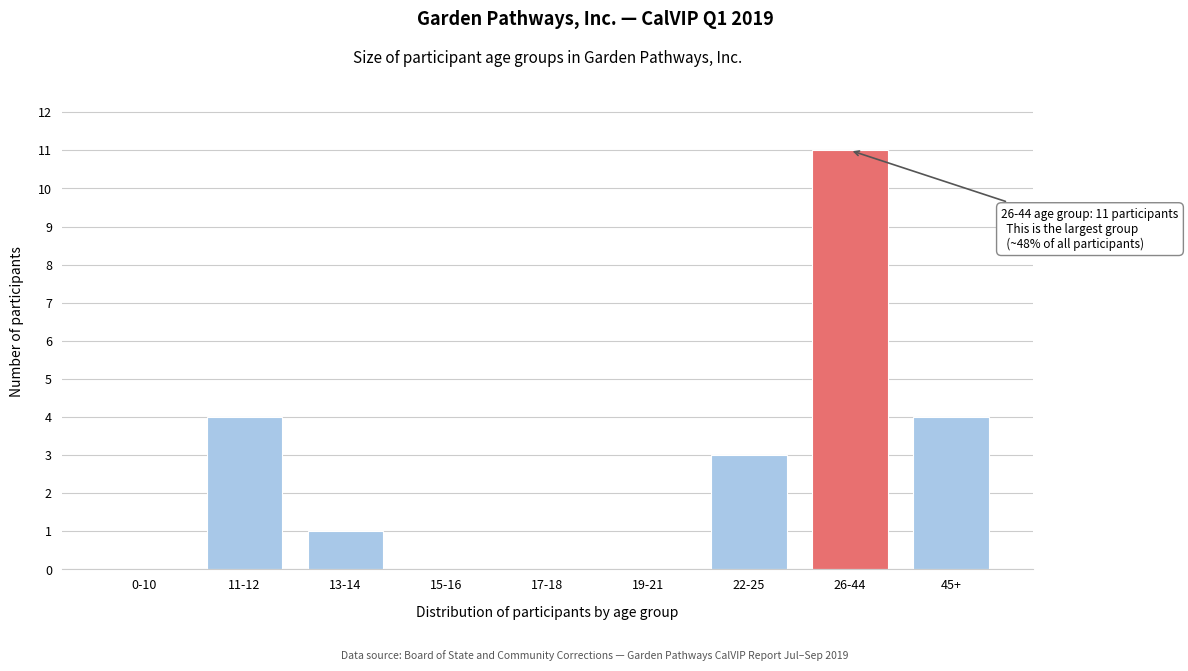

Reading left to right, list all the values displayed in this chart.

0-10=0	11-12=4	13-14=1	15-16=0	17-18=0	19-21=0	22-25=3	26-44=11	45+=4